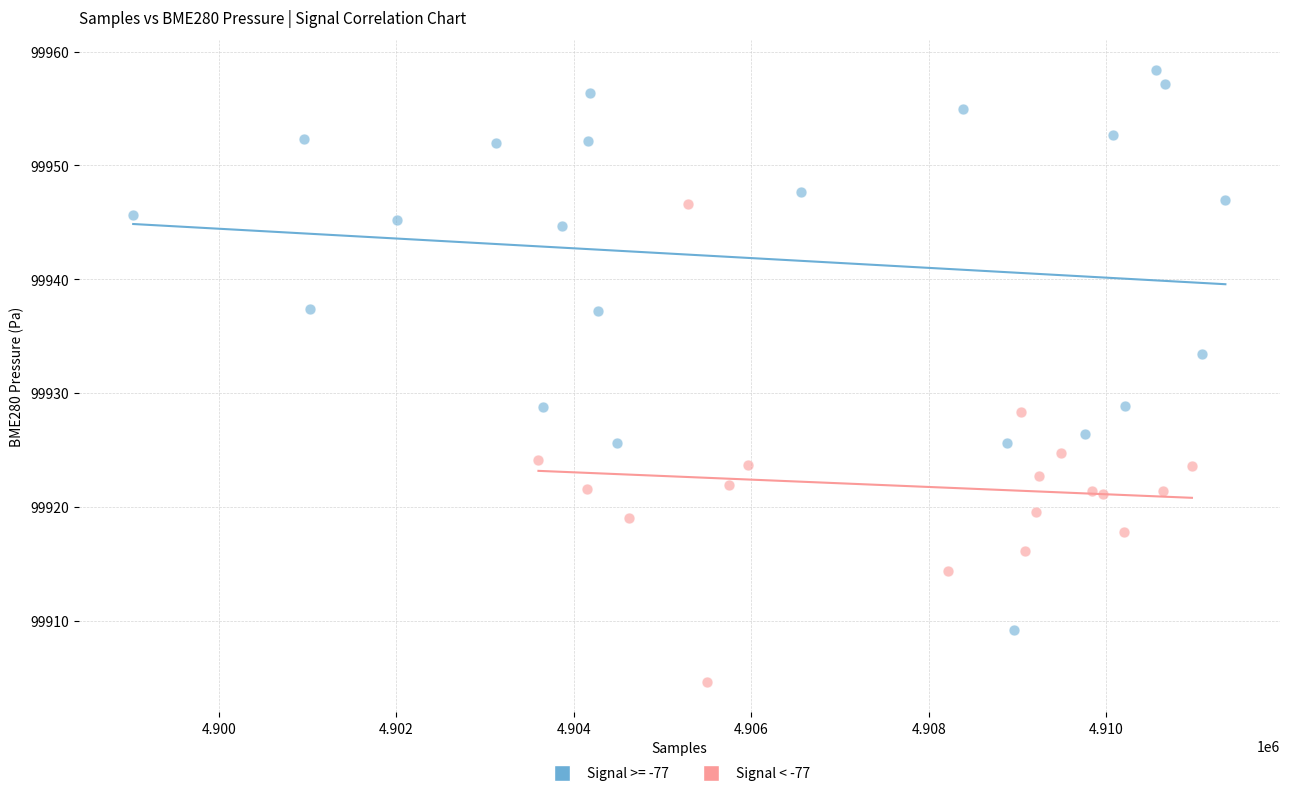

Which series has the largest Y range (max minus min)?

Signal >= -77